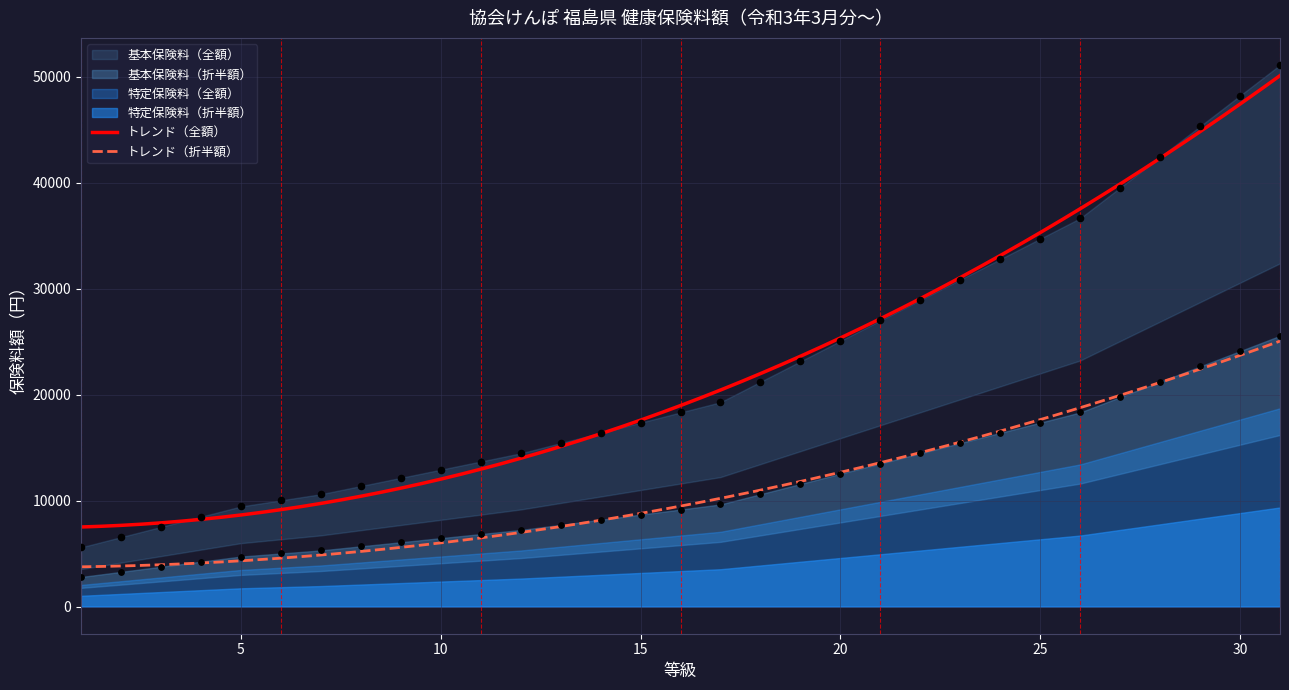

At which category is the sum across all series the highest?

31